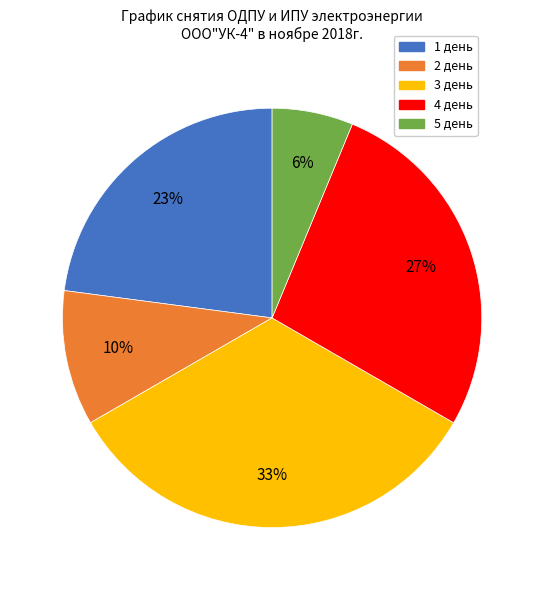

To the nearest percent, what is the average slice percentage?

20%